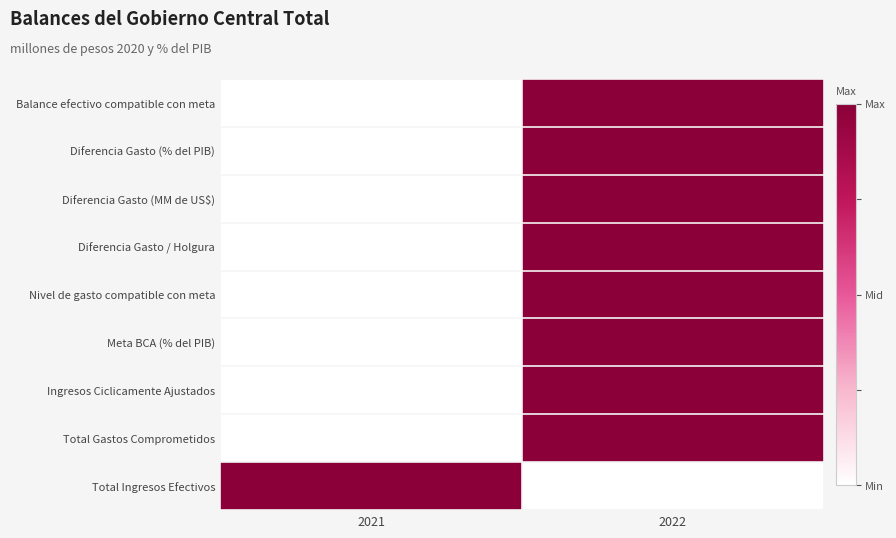

Reading right to left, transcribe all the data shown in this chart.

Balance efectivo compatible con meta: 2022=1	2021=0
Diferencia Gasto (% del PIB): 2022=1	2021=0
Diferencia Gasto (MM de US$): 2022=1	2021=0
Diferencia Gasto / Holgura: 2022=1	2021=0
Nivel de gasto compatible con meta: 2022=1	2021=0
Meta BCA (% del PIB): 2022=1	2021=0
Ingresos Ciclicamente Ajustados: 2022=1	2021=0
Total Gastos Comprometidos: 2022=1	2021=0
Total Ingresos Efectivos: 2022=0	2021=1